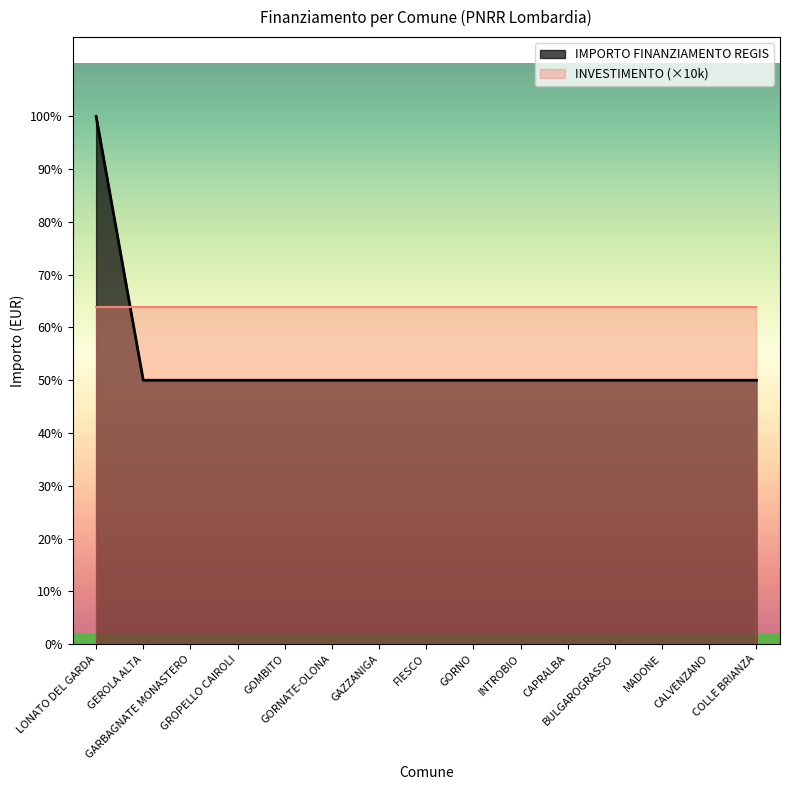

What are all the series names shown in the legend?

IMPORTO FINANZIAMENTO REGIS, INVESTIMENTO (×10k)